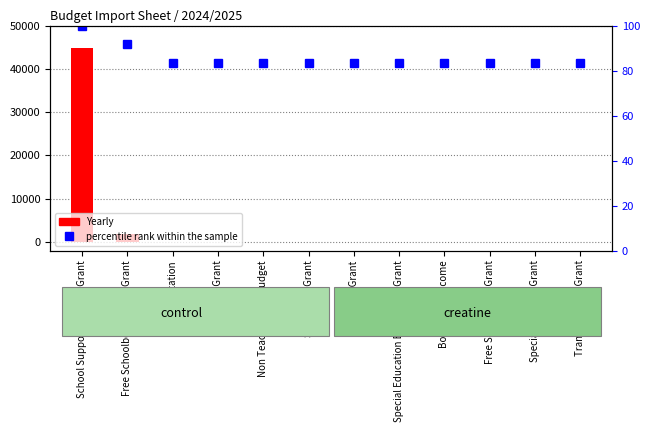

Where is the data nearest to the value 91?

Free Schoolbook Admin Grant